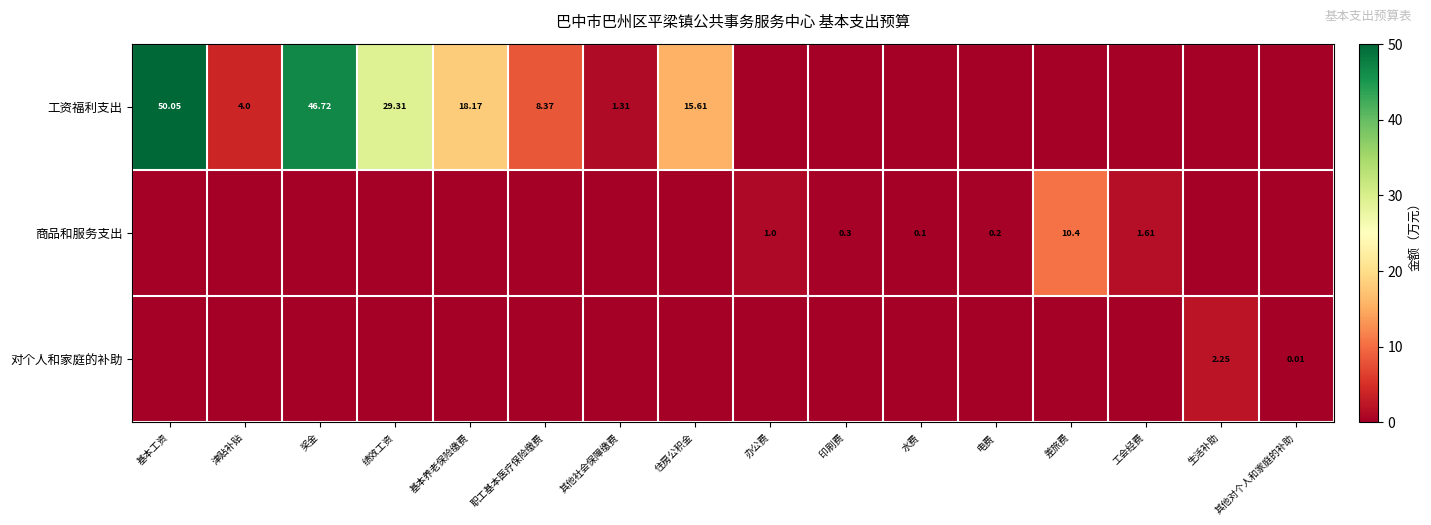

At which label does 商品和服务支出 reach its peak?

差旅费